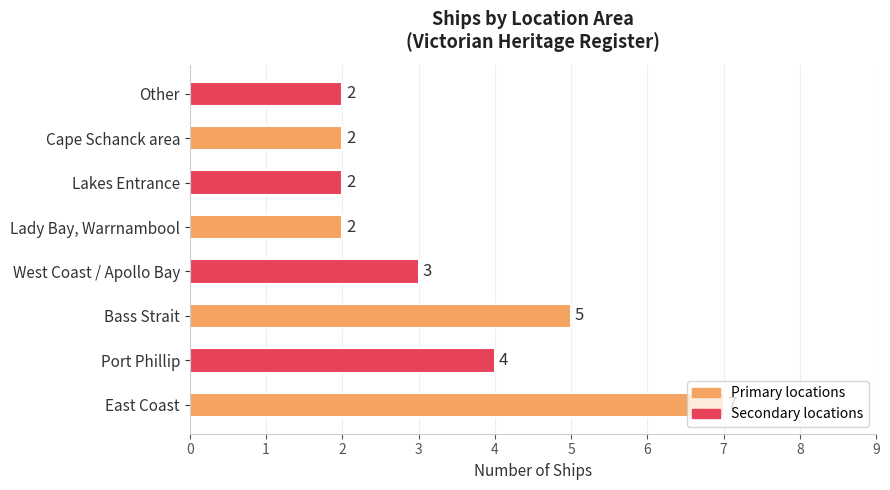

What is the average value?

3